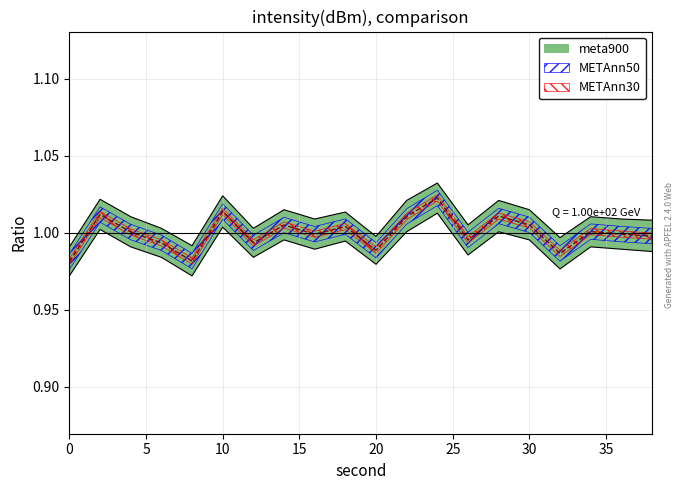

True or false: intensity_lower has a value of 1.0 at 6.

True